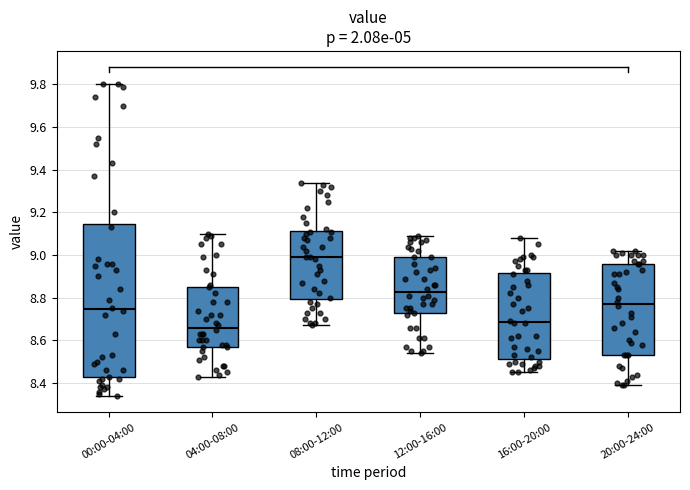

Where is the lower edge of the box for 00:00-04:00 on the y-axis? The values are not printed on the chart, so give them approximately, as read against the axis.

8.42